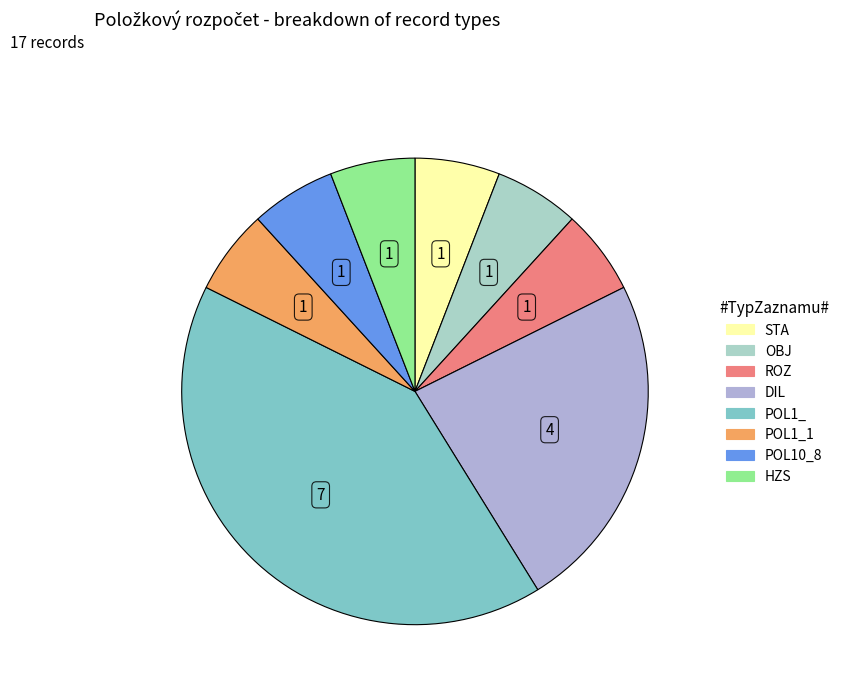

Does any single category account for the majority?

No